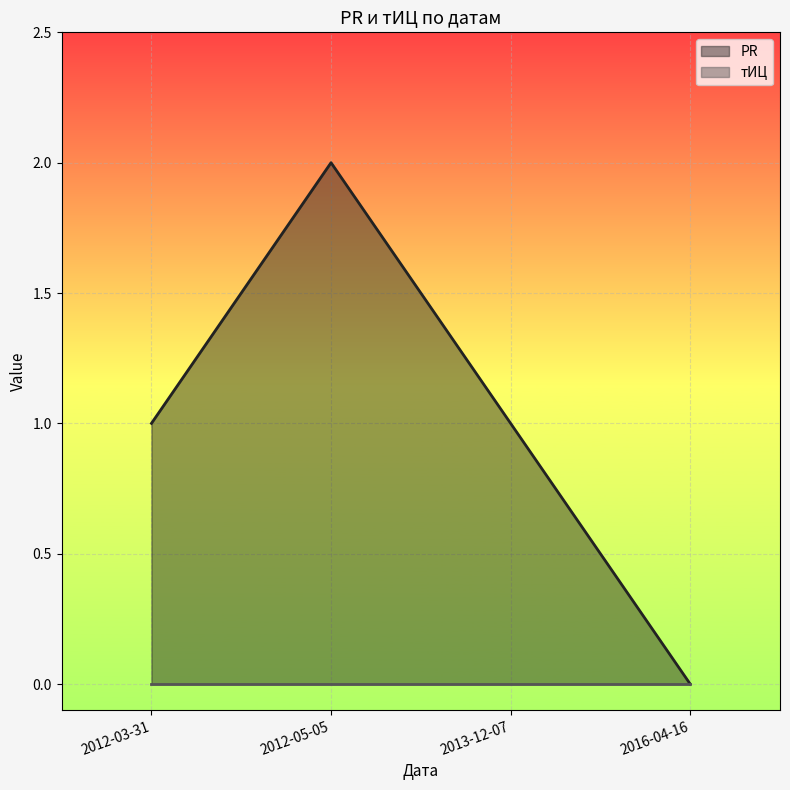

Which series has the largest total across all categories?

PR_line